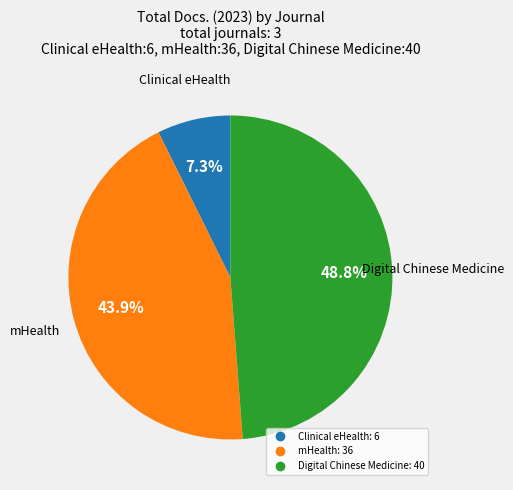

The mHealth slice represents 32% of the pie. True or false?

False